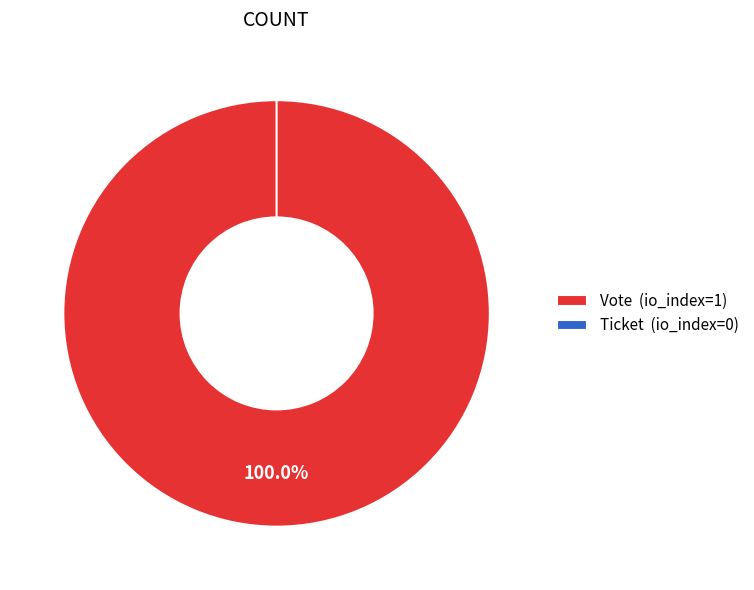

Rank the categories by value from highest to lowest.

Vote, Ticket